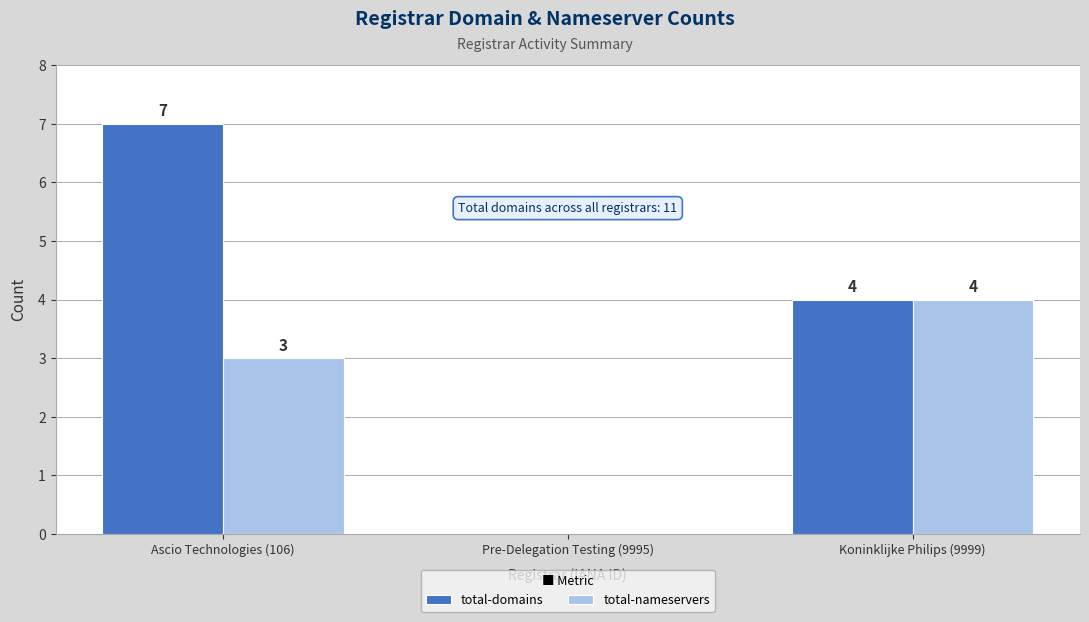

Does the chart contain stacked bars?

No